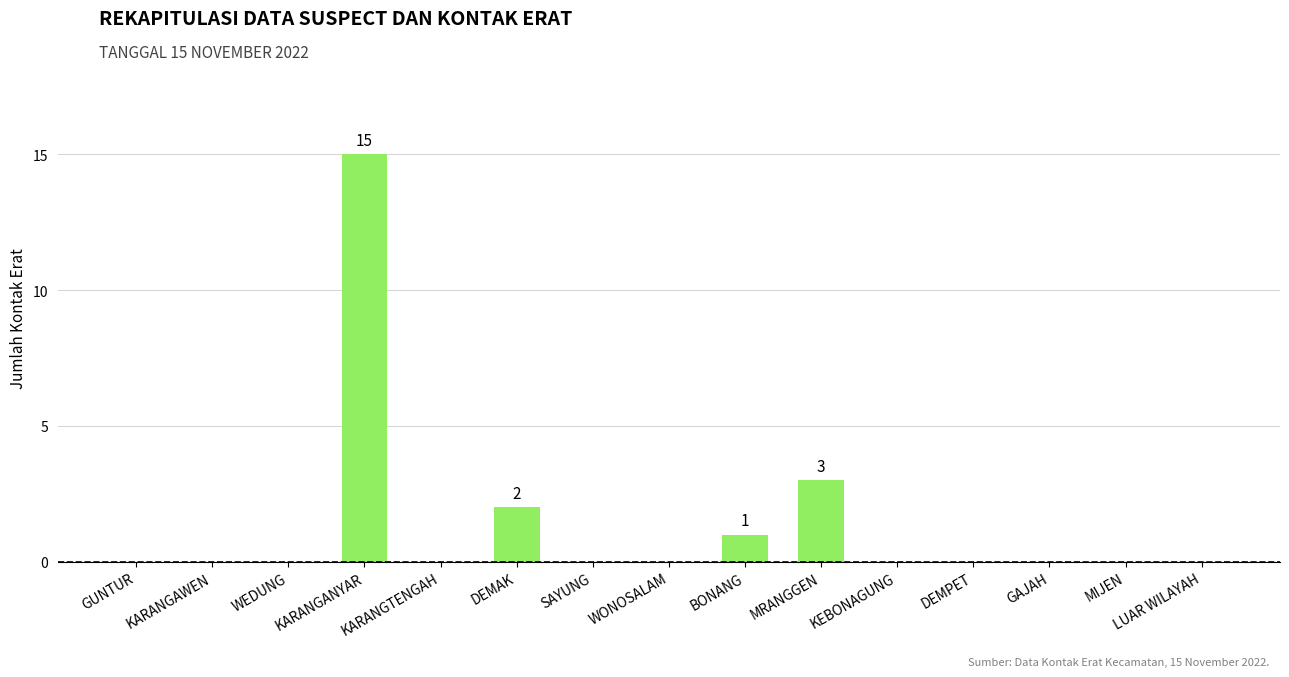

The chart shows a value of -6 at WONOSALAM. True or false?

False